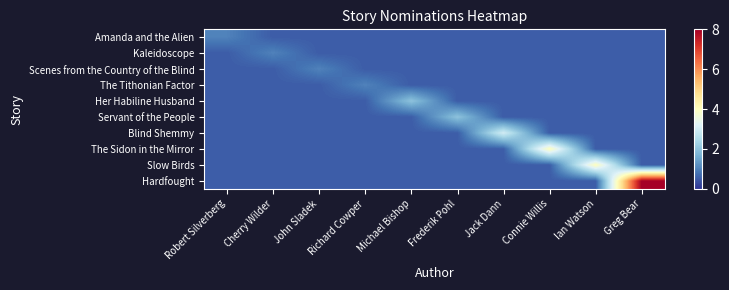

What is the difference between the highest and lowest values at Ian Watson?

3.5